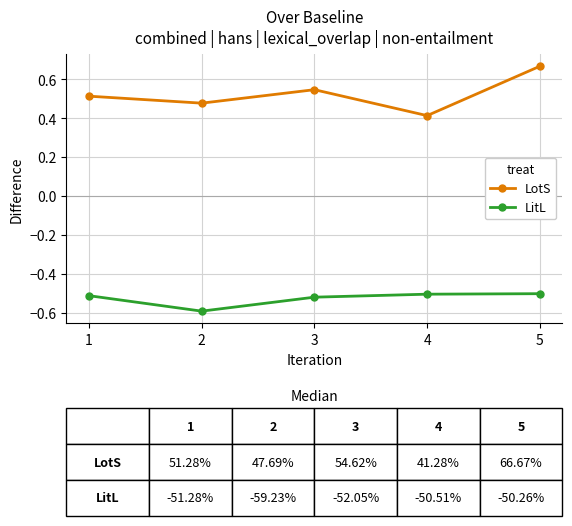

The LotS series shows 0.4 at 4. True or false?

True